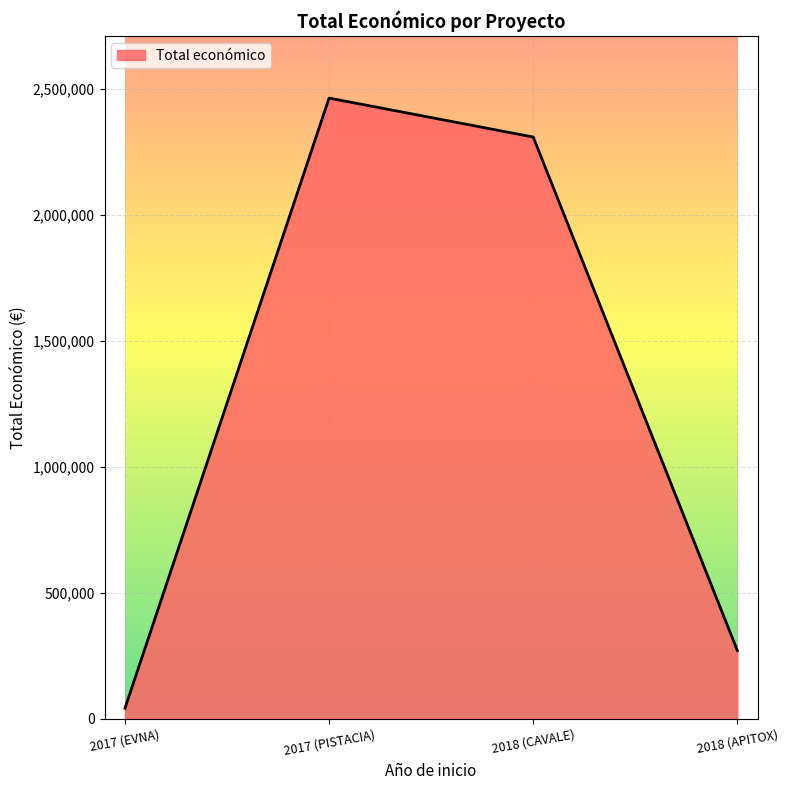

Rank the categories by value from highest to lowest.

2017 (PISTACIA), 2018 (CAVALE), 2018 (APITOX), 2017 (EVNA)